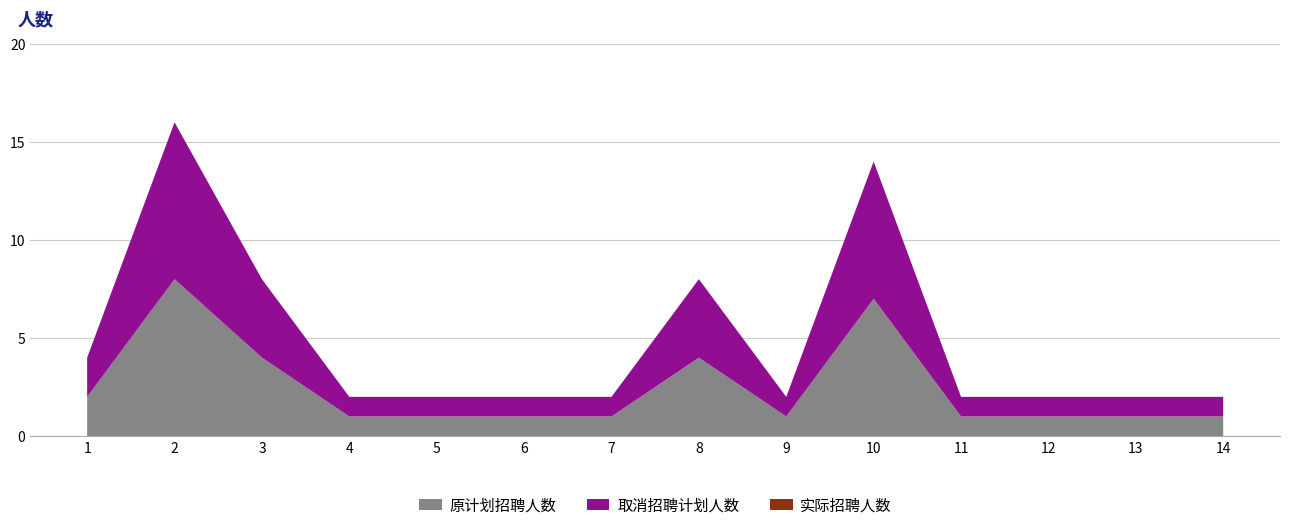

Reading left to right, what are all the values shown in this chart?

原计划招聘人数: 1=2	2=8	3=4	4=1	5=1	6=1	7=1	8=4	9=1	10=7	11=1	12=1	13=1	14=1
取消招聘计划人数: 1=2	2=8	3=4	4=1	5=1	6=1	7=1	8=4	9=1	10=7	11=1	12=1	13=1	14=1
实际招聘人数: 1=0	2=0	3=0	4=0	5=0	6=0	7=0	8=0	9=0	10=0	11=0	12=0	13=0	14=0